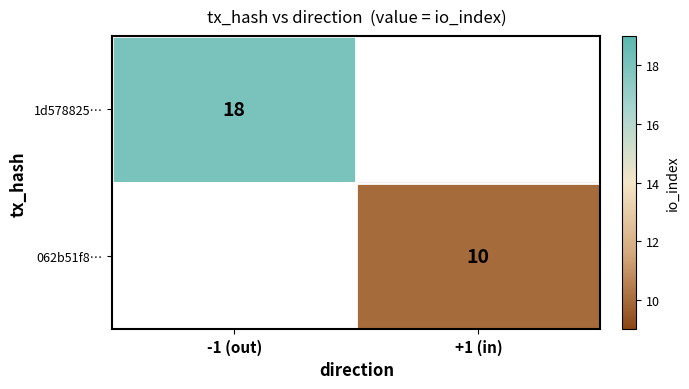

The value of 062b51f8… at +1 (in) is 18. True or false?

False